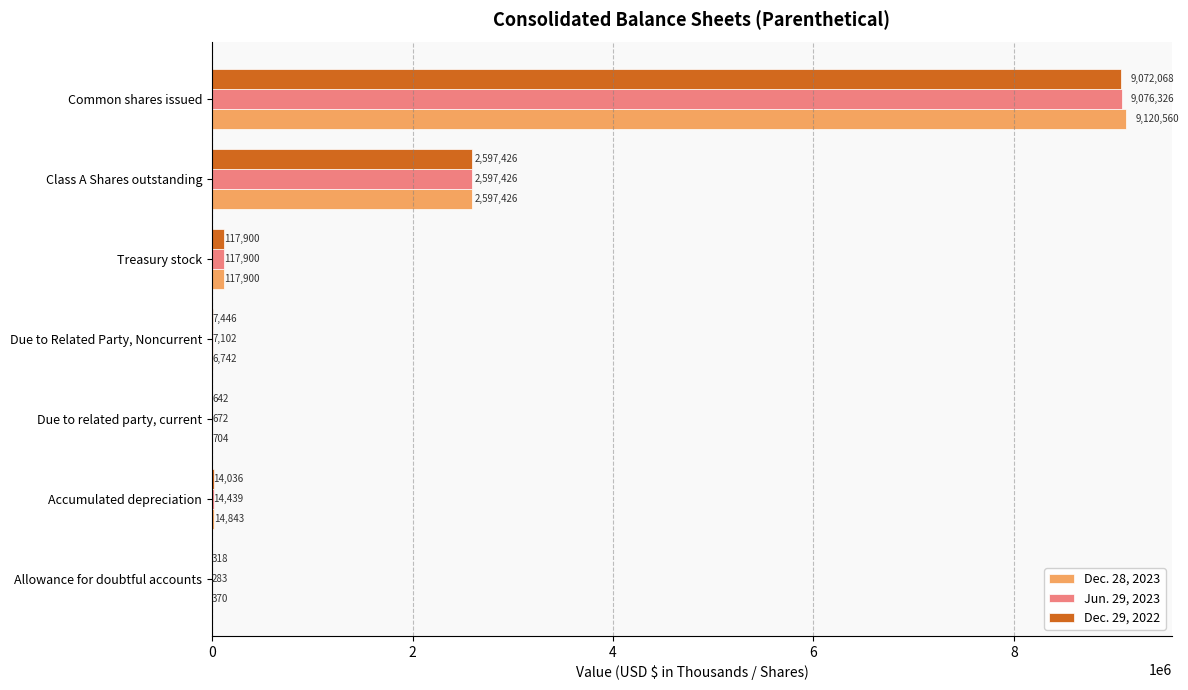

Which series has the largest total across all categories?

Dec. 28, 2023